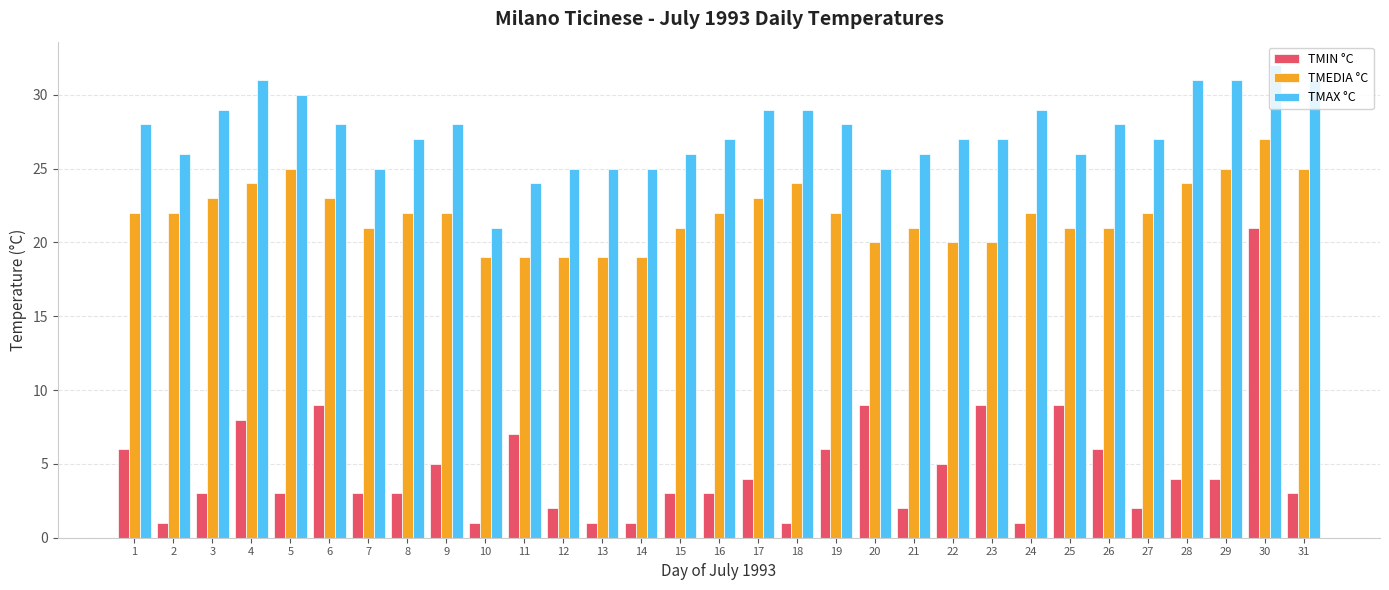

The value of TMIN °C at 20 is 2. True or false?

False